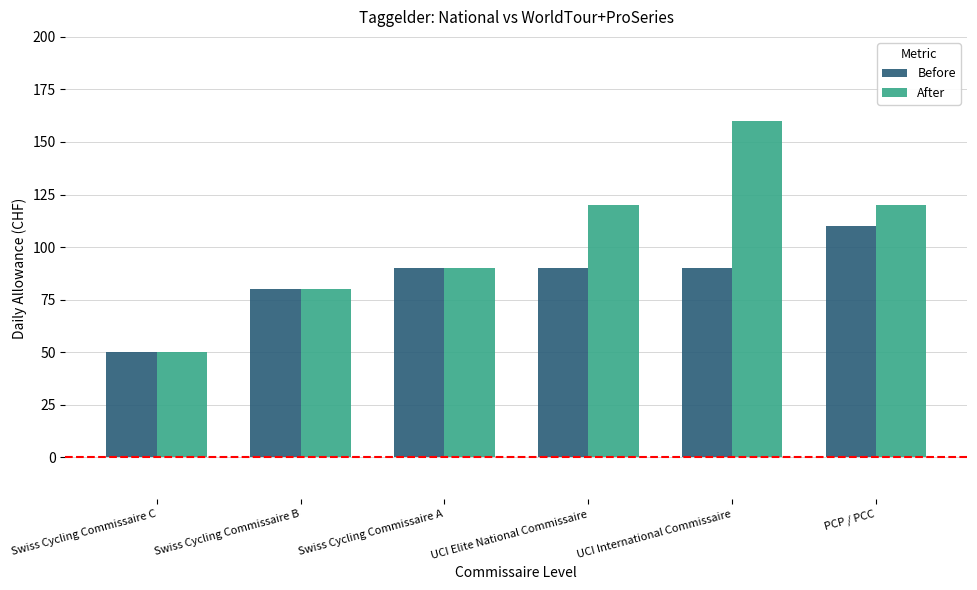

What are all the series names shown in the legend?

Before, After